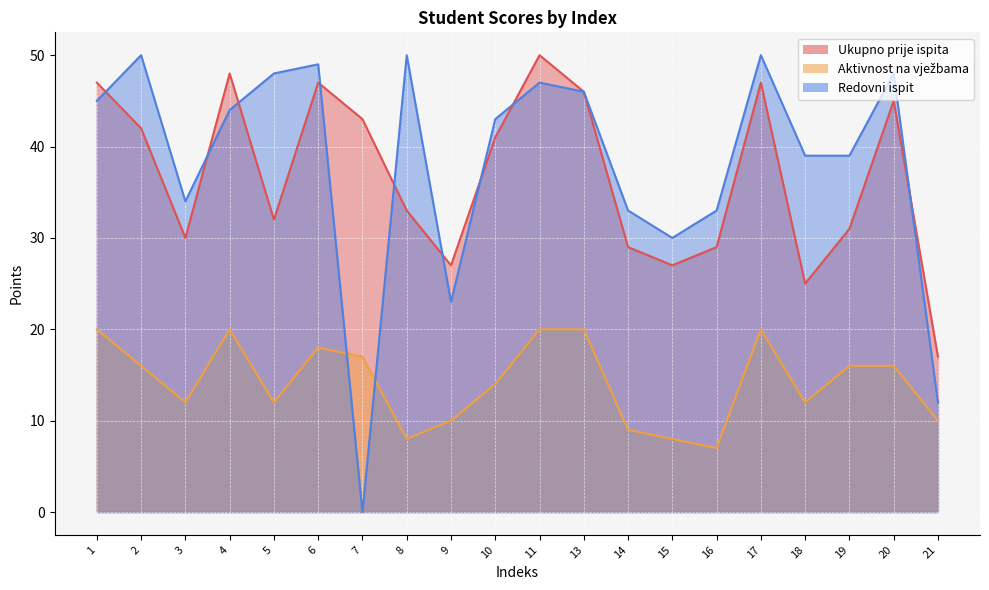

How many times do Aktivnost na vježbama and Redovni ispit cross each other?

2